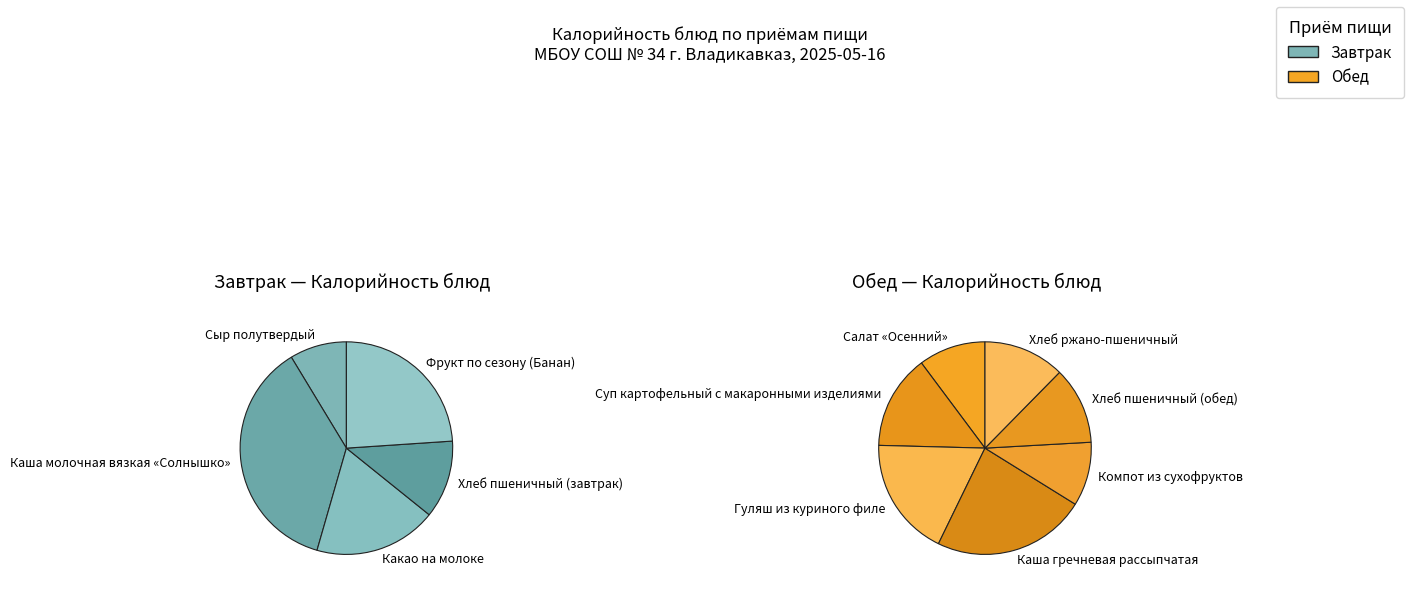

Do Хлеб пшеничный (завтрак) and Каша молочная вязкая «Солнышко» together represent more than half of the pie?

No